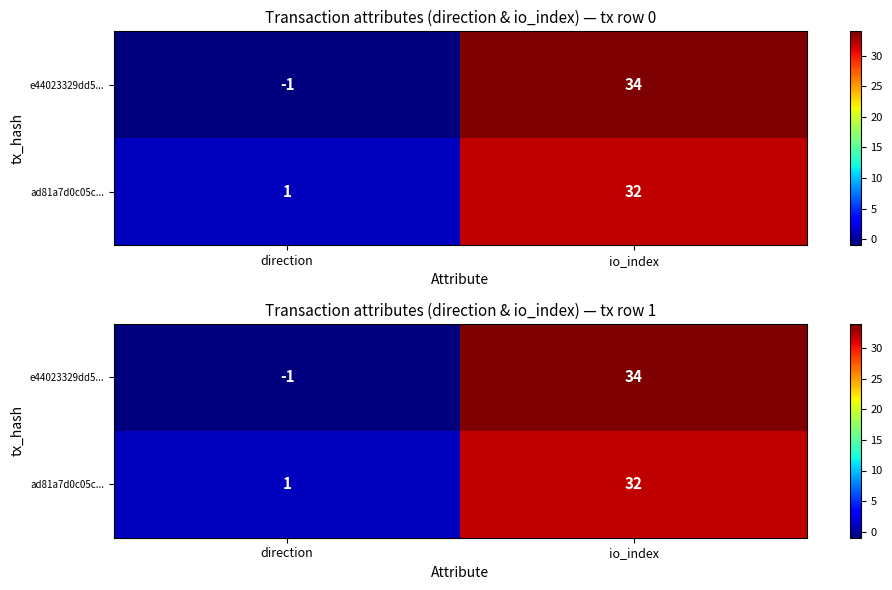

At which category does the chart reach its peak across all series?

io_index